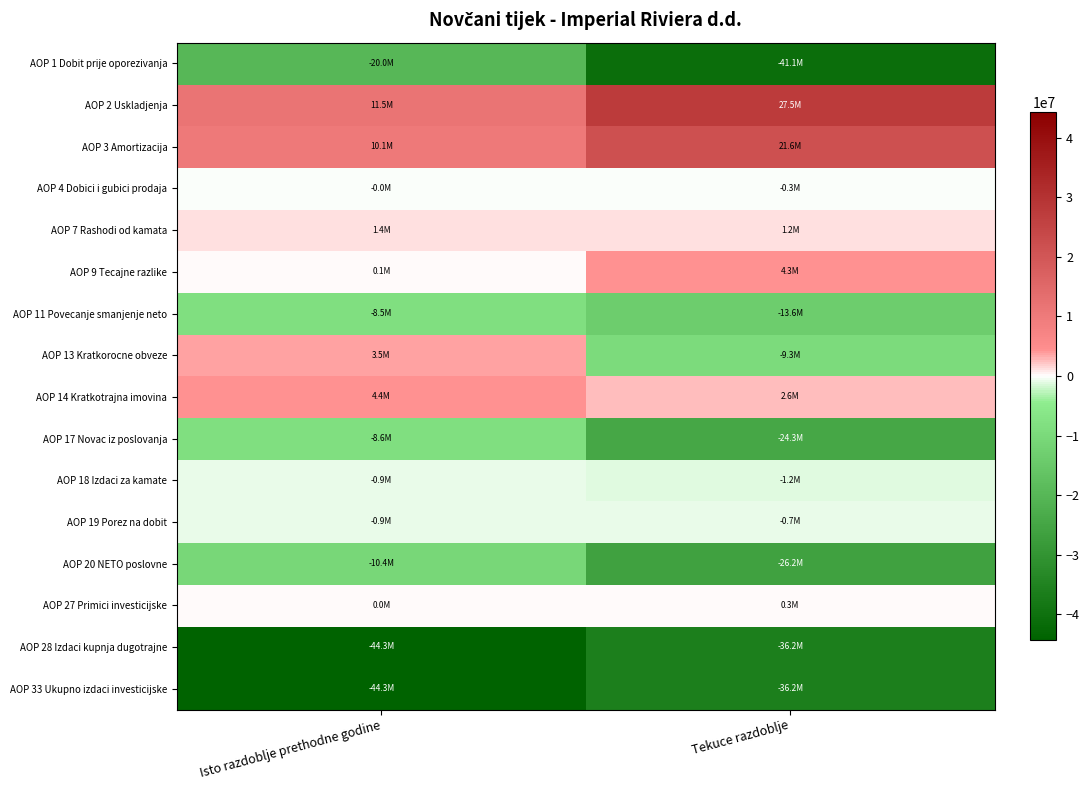

At which category does the chart reach its peak across all series?

Tekuce razdoblje